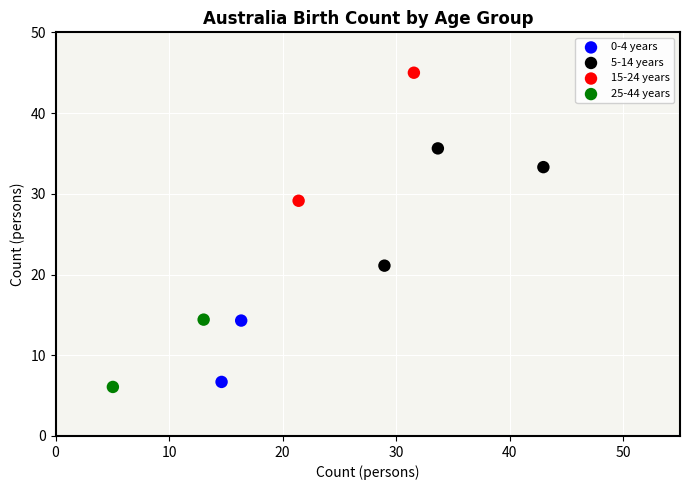

Which series contains the highest Y value?

15-24 years